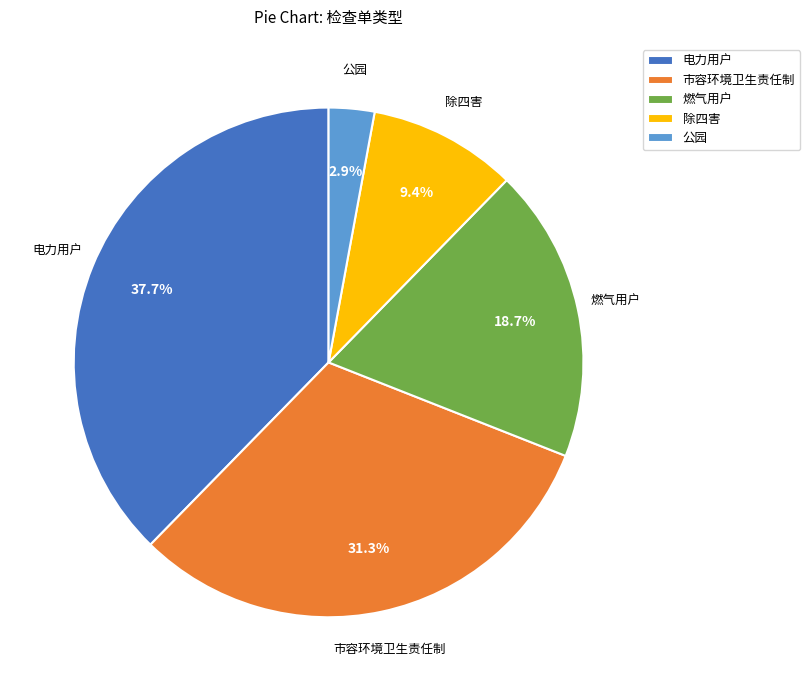

Combined, what portion of the pie is 燃气用户 and 市容环境卫生责任制?

50.0%